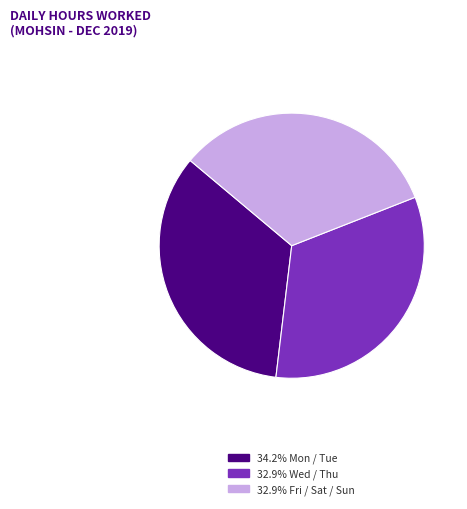

Is there a majority slice in this chart?

No